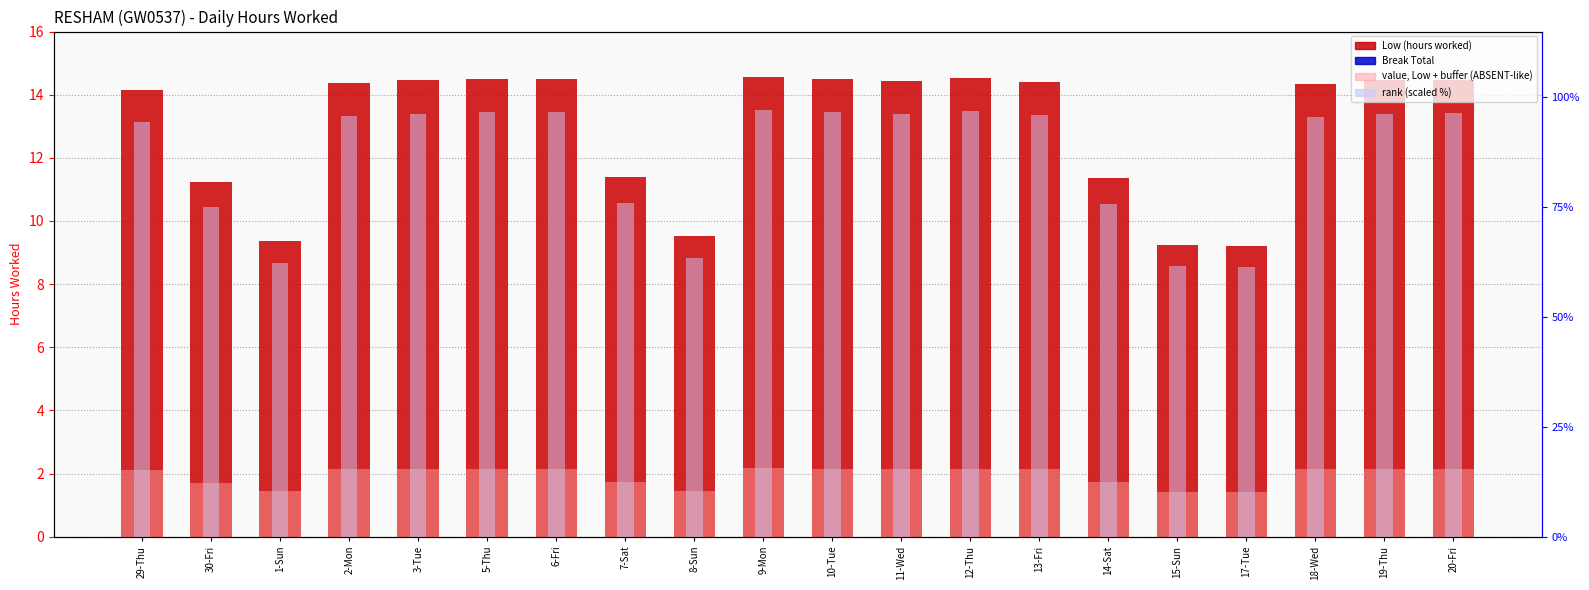

What is the difference between the highest and lowest values at 6-Fri?

96.7